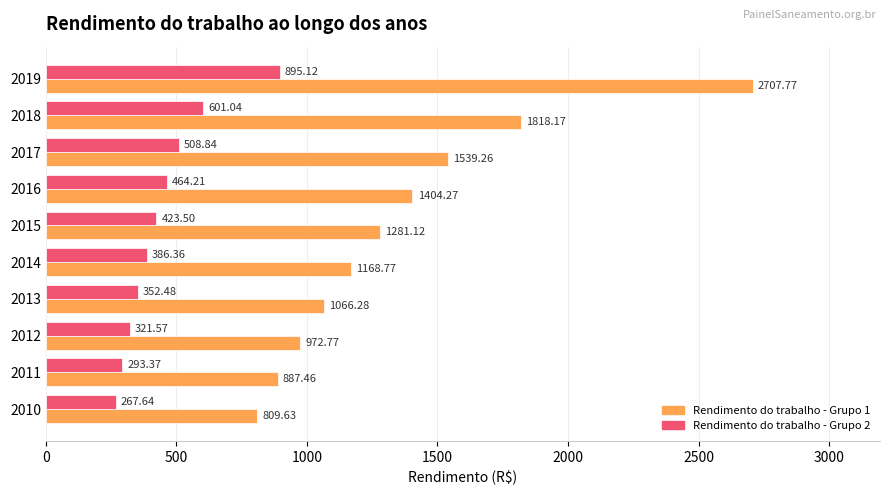

What is the greatest value displayed?

2707.8